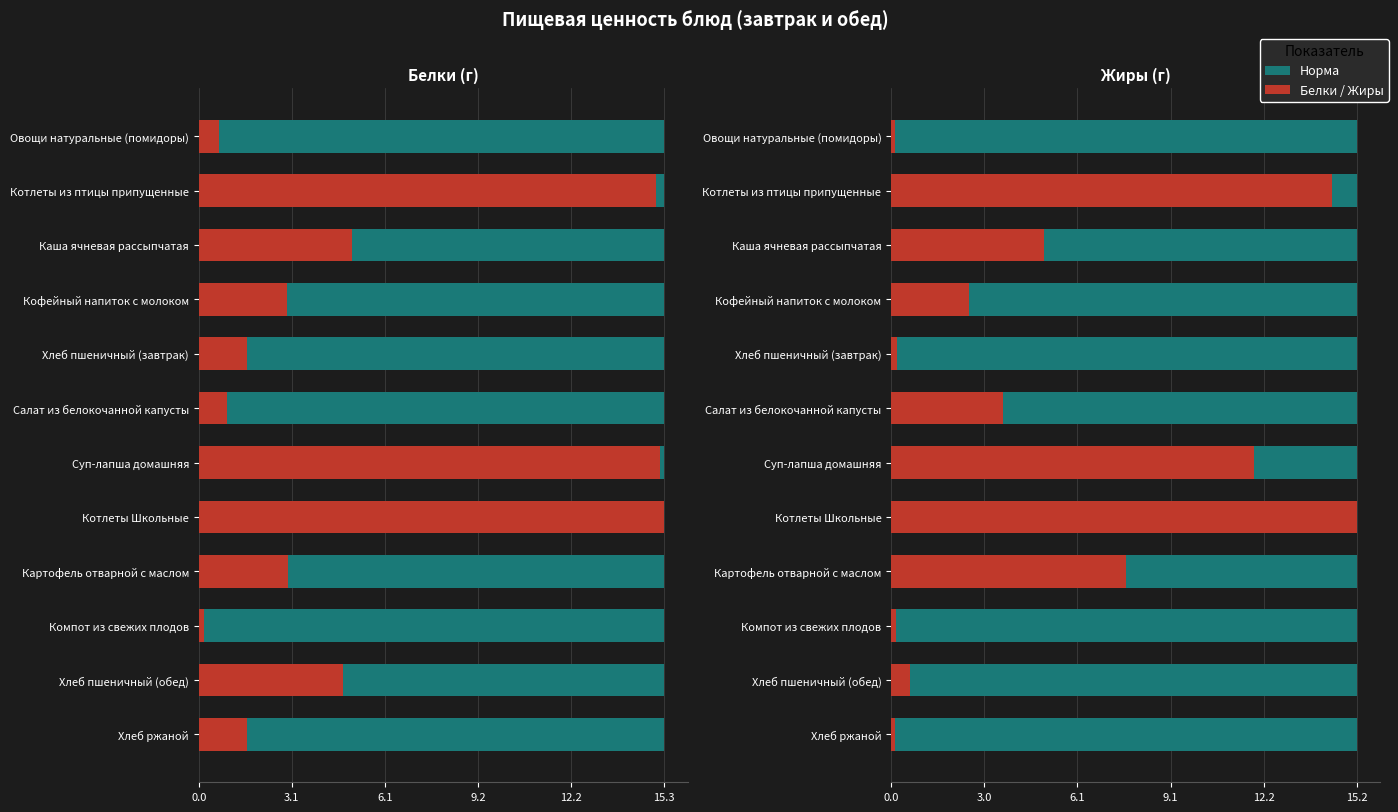

What is the sum of the Жиры values at Каша ячневая рассыпчатая and Кофейный напиток с молоком?

7.5